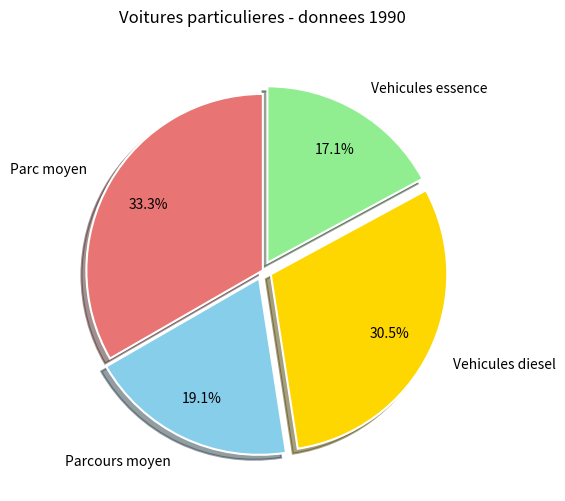

Rank the categories by value from highest to lowest.

Parc moyen, Vehicules diesel, Parcours moyen, Vehicules essence